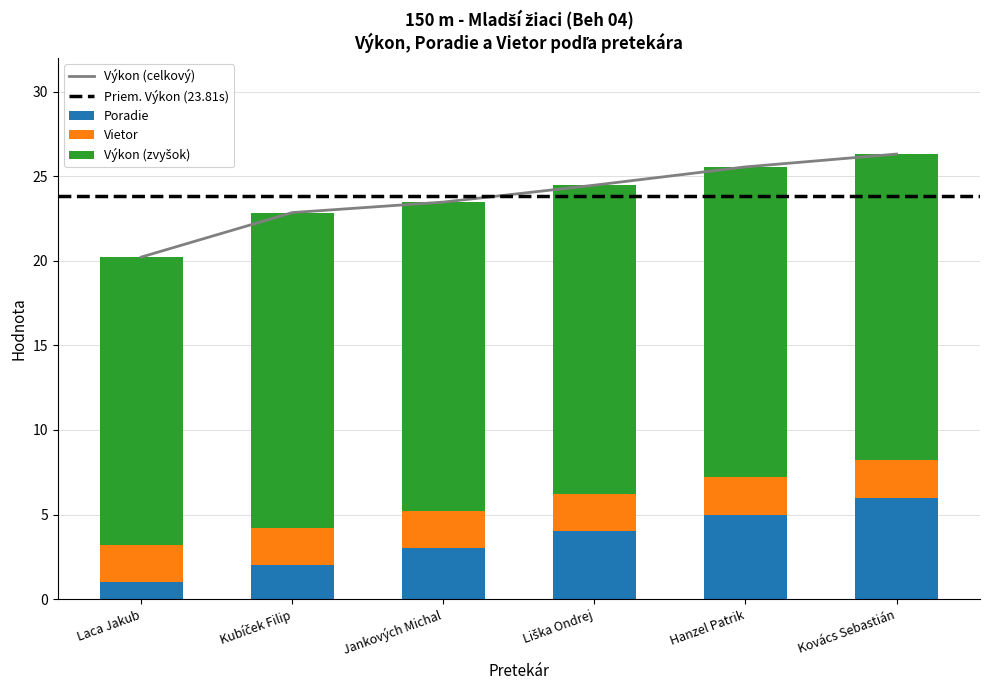

The Poradie series shows 1.0 at Laca Jakub. True or false?

True